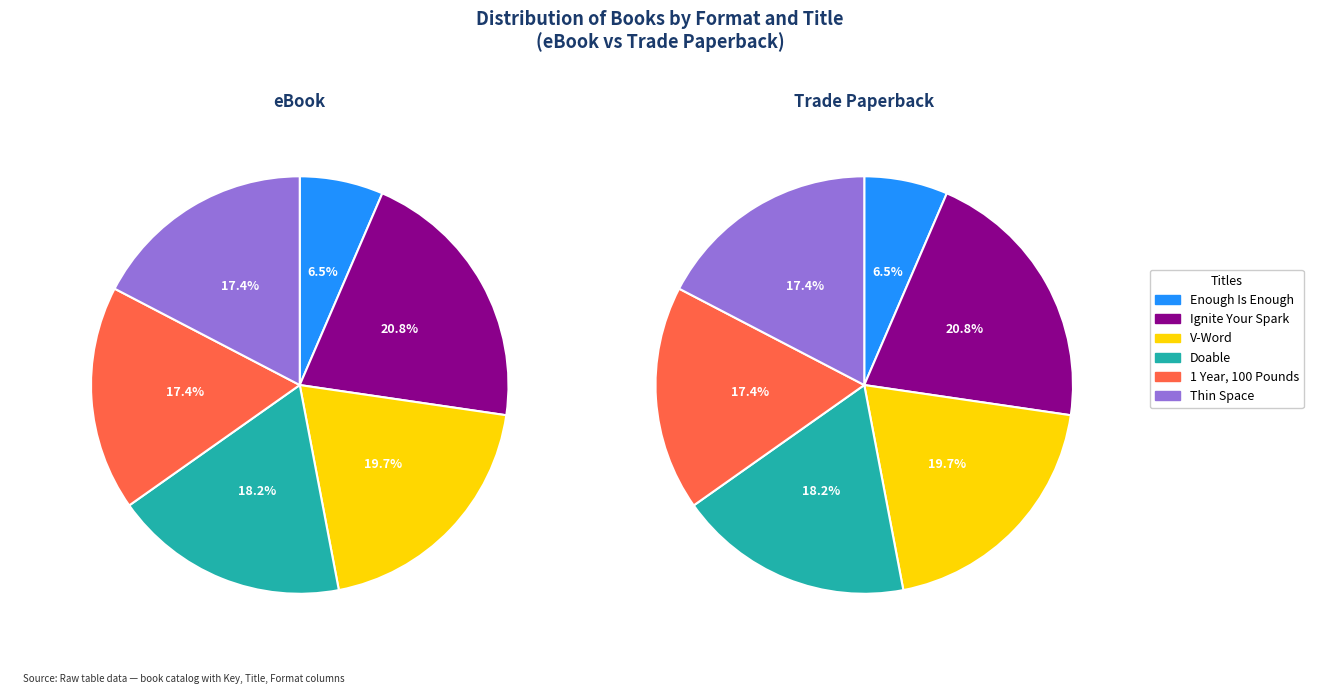

Between Doable and V-Word, which is larger?

V-Word